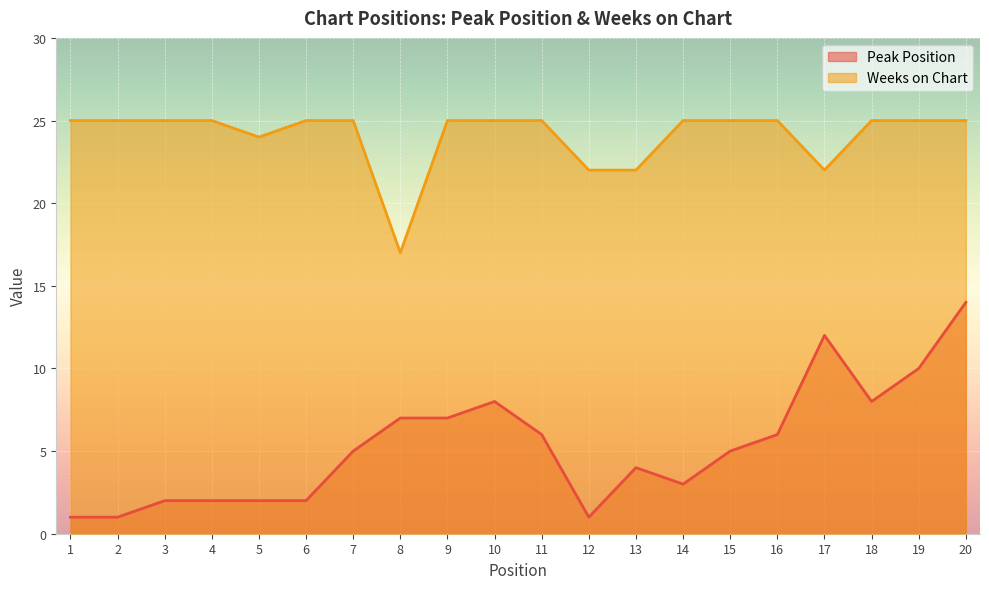

At which label does Weeks on Chart reach its peak?

1